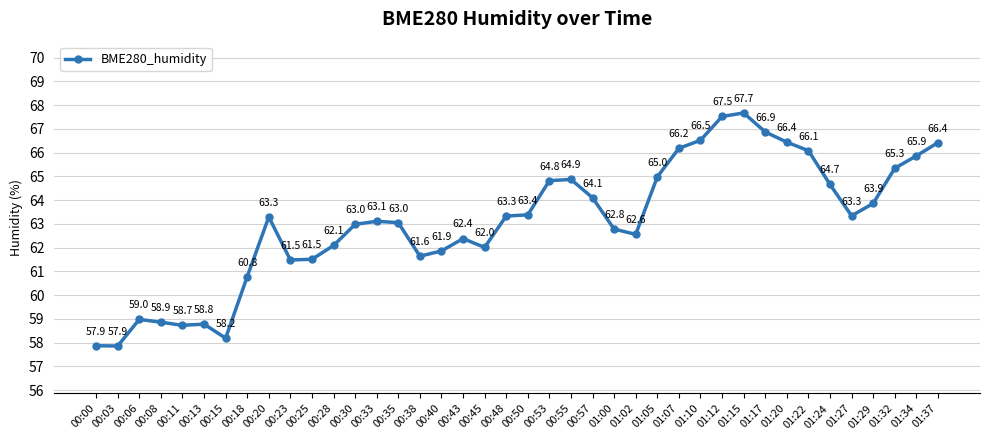

How many interior local valleys (lower than both neighbors) does the data have?

8